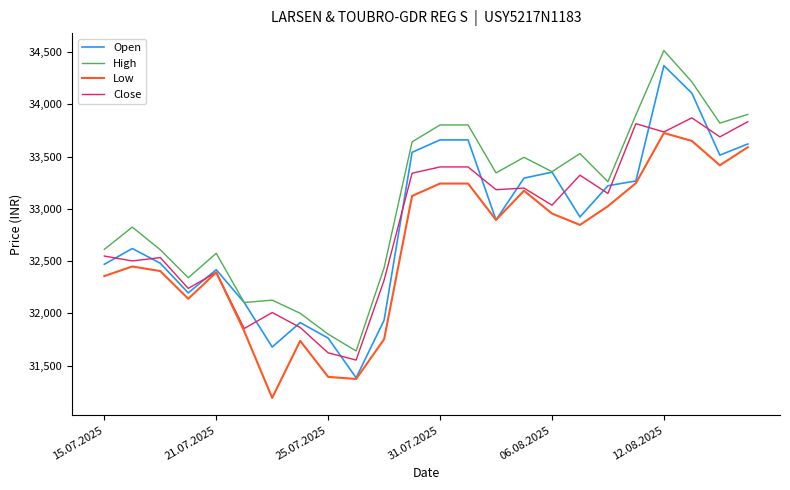

What is the sum of all Low values?

783136